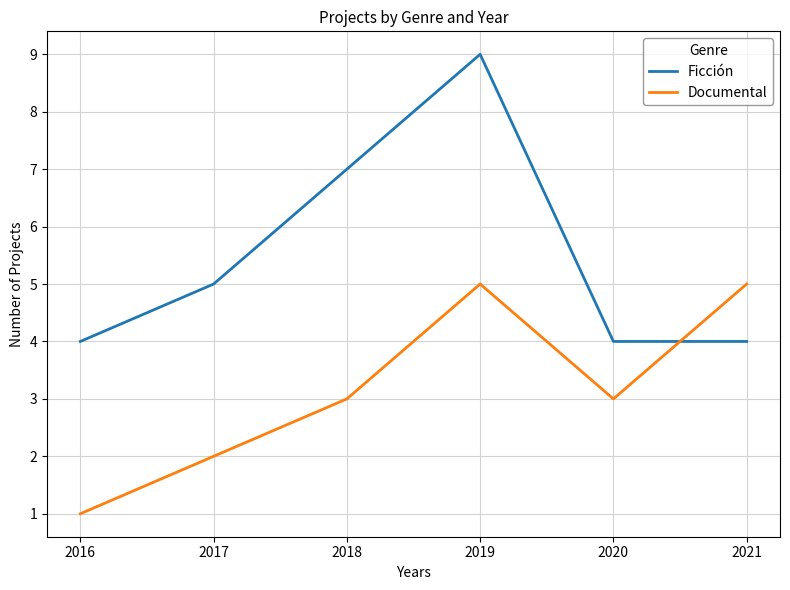

In Documental, how many points are lower than both neighbors (excluding endpoints)?

1